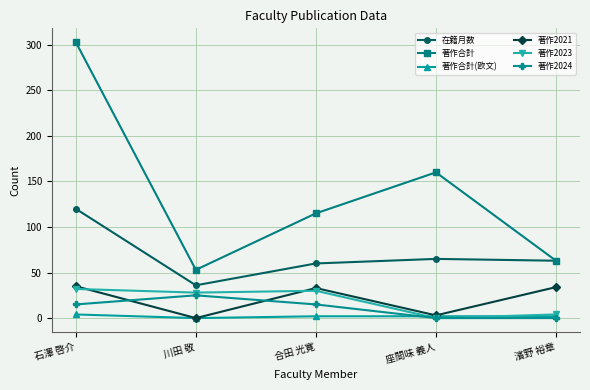

At which category is the sum across all series the highest?

石澤 啓介